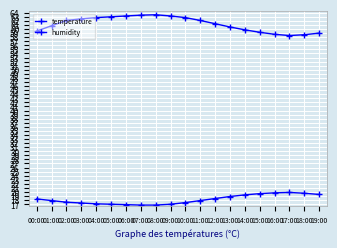

How many data points in humidity are above 62?

10